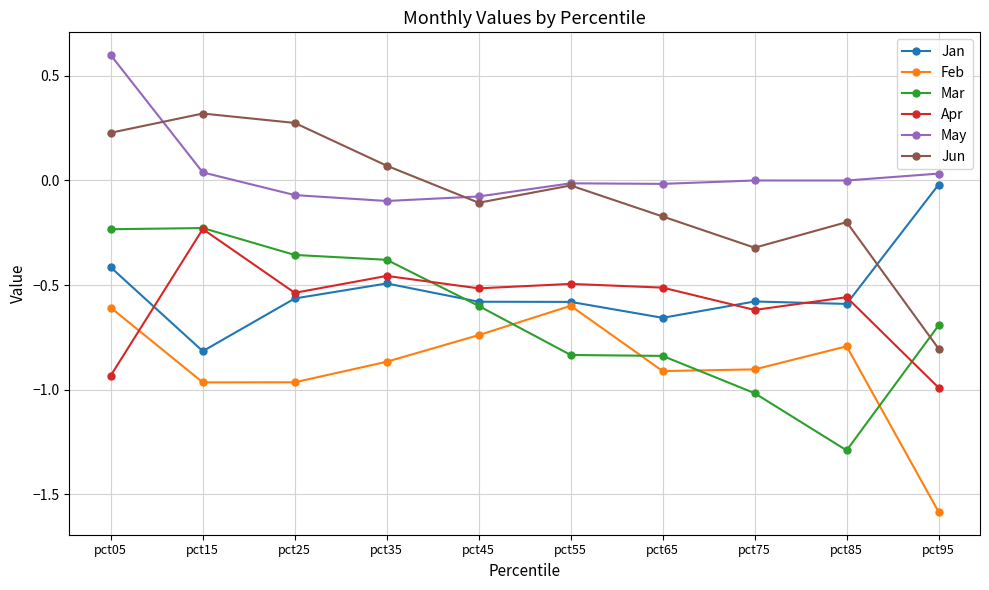

At which category does the chart reach its peak across all series?

pct05